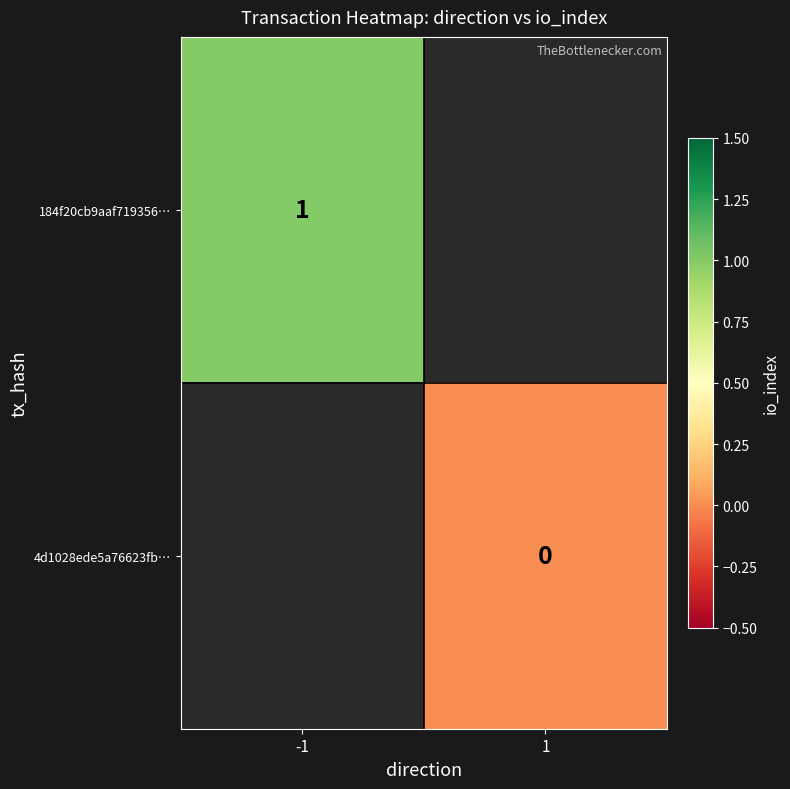

Is the value of 4d1028ede5a76623fb… at 1 greater than the value of 184f20cb9aaf719356… at -1?

No